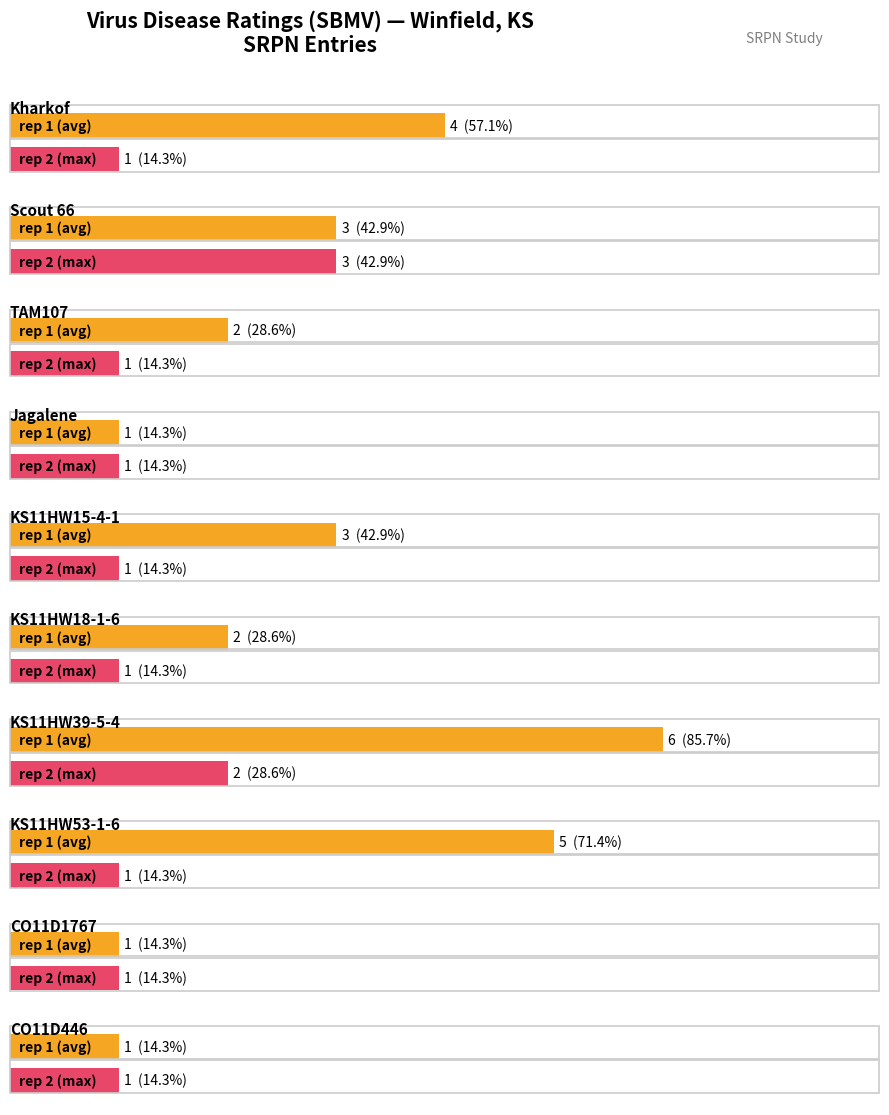

Which category has the highest value in the rep 1 series?

KS11HW39-5-4